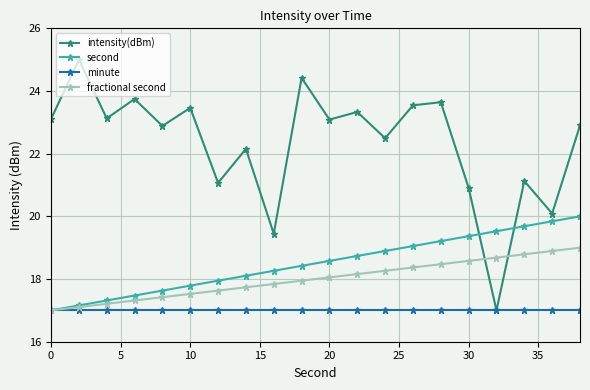

What is the minimum value for minute?

17.0